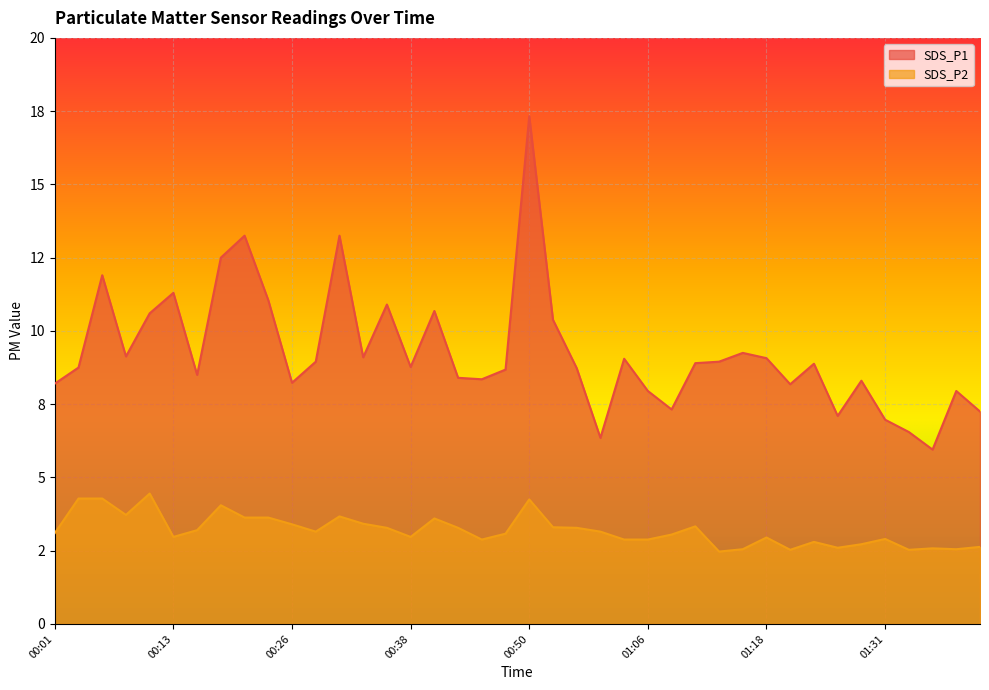

Does the chart display data point markers on the line(s)?

No